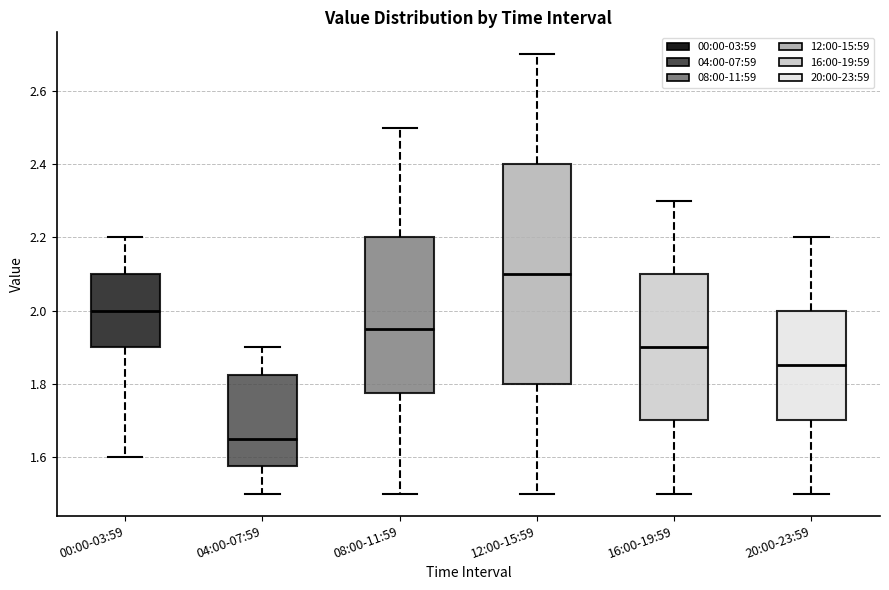

Comparing the boxes themselves (not the whiskers), which one is the tallest?

12:00-15:59